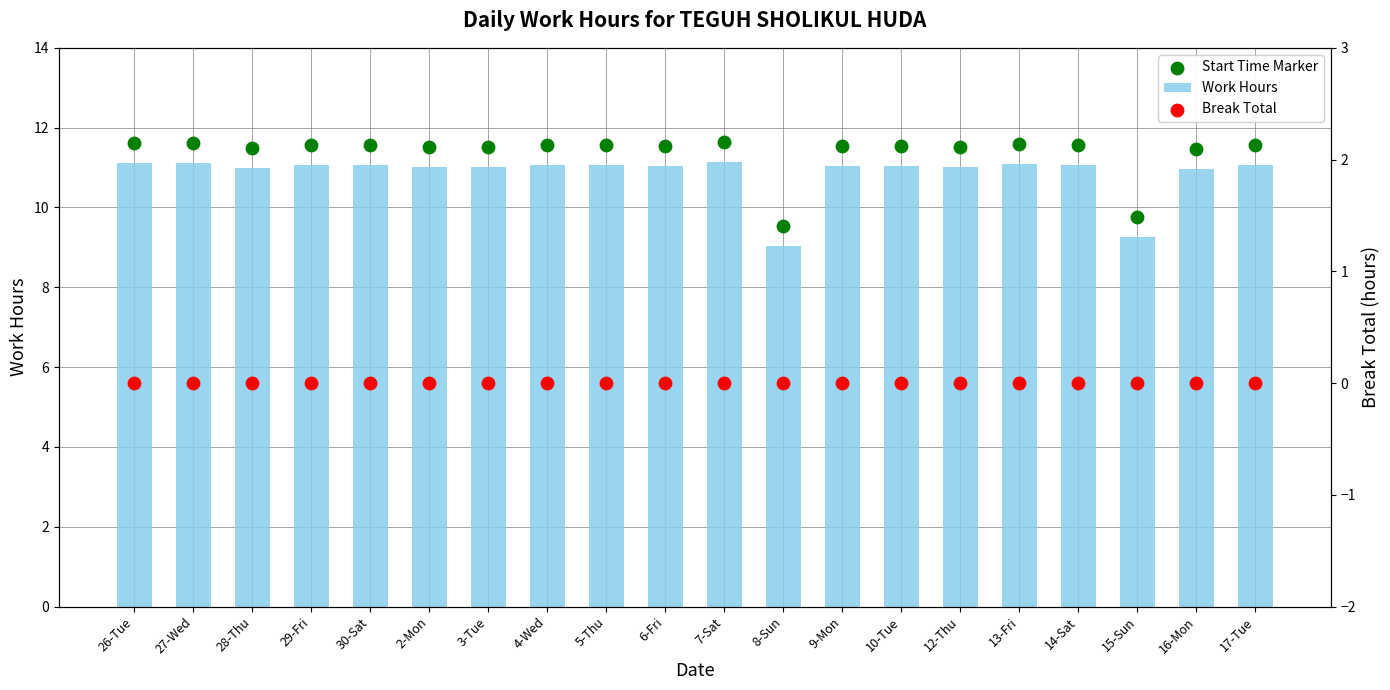

Which series has the largest total across all categories?

Start Time Marker